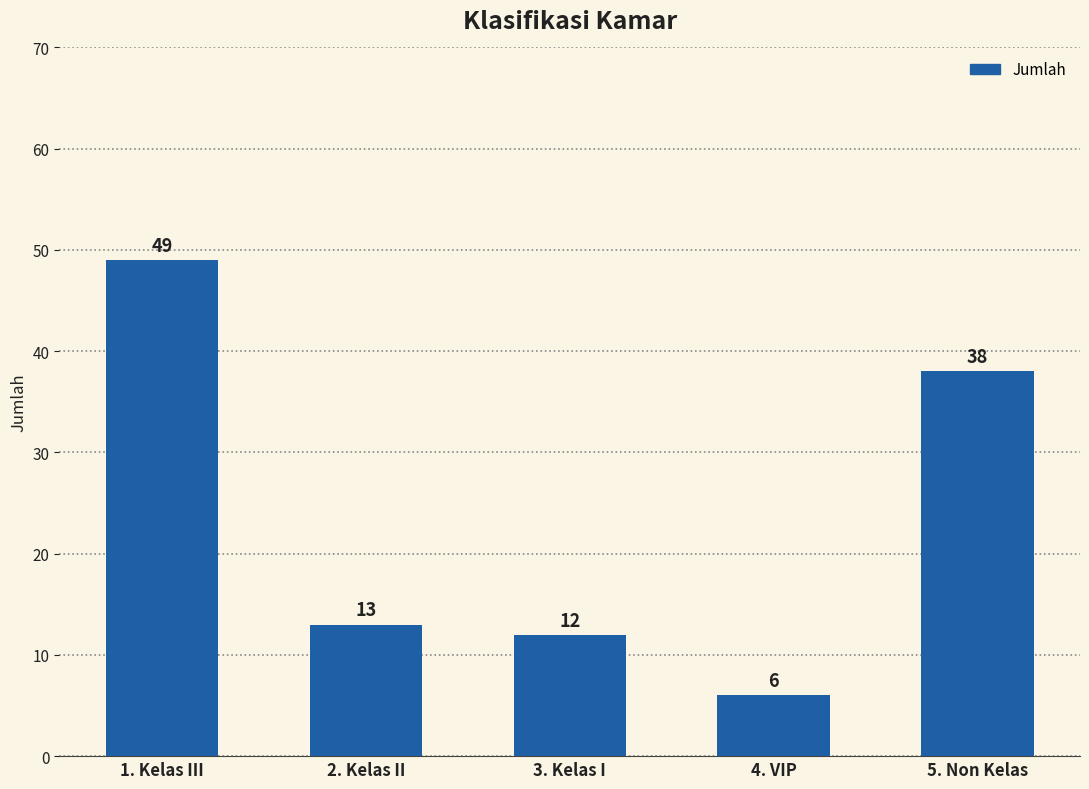

What is the difference between the values at 2. Kelas II and 5. Non Kelas?

25